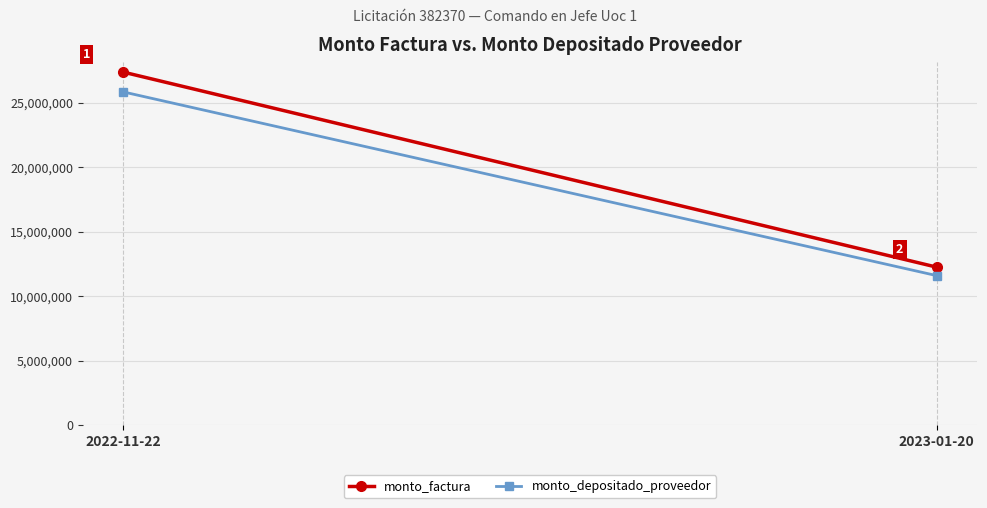

What is the difference between the maximum and minimum values in the monto_depositado_proveedor series?

14251356